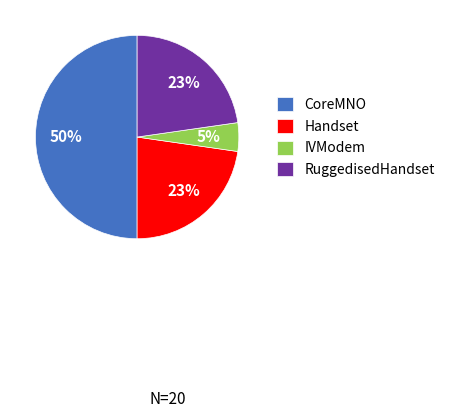

True or false: CoreMNO accounts for 60% of the total.

False